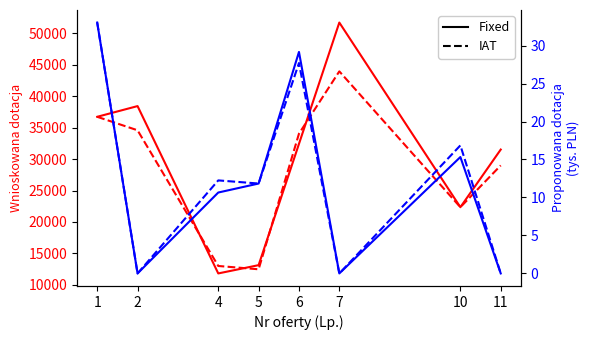

Which has a higher value, 11 or 2?

2